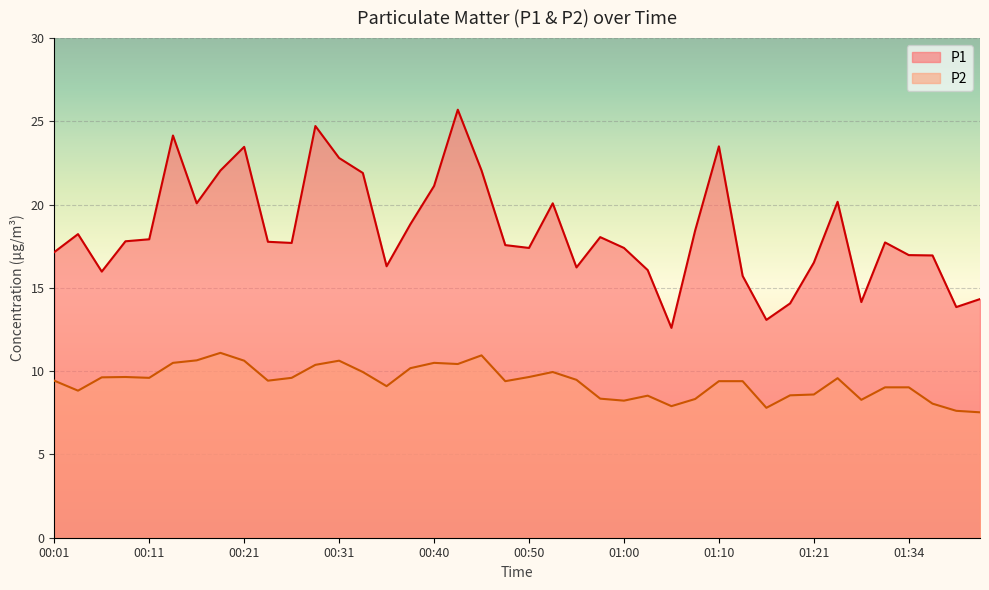

What value does the P2 series have at 01:00?

8.2